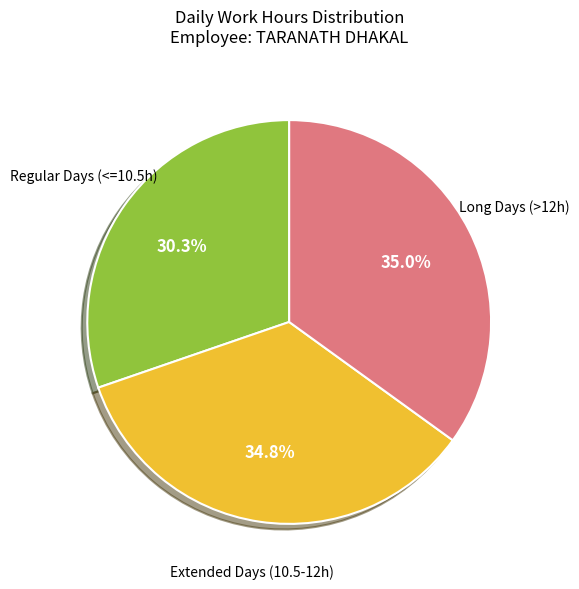

Is there a majority slice in this chart?

No